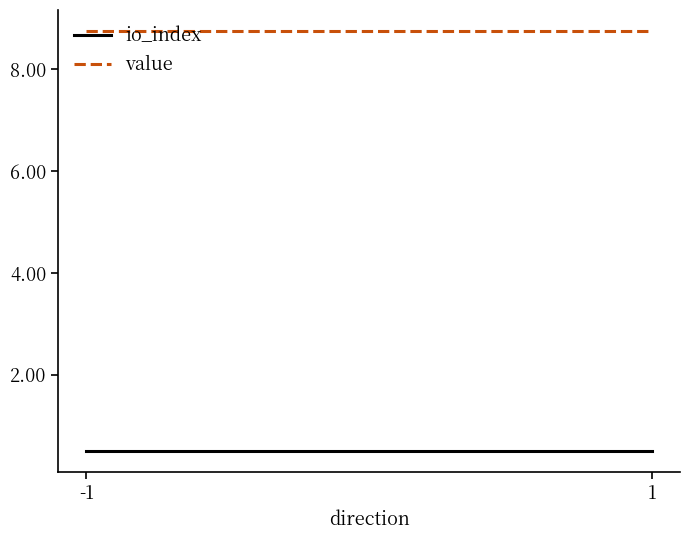

Reading right to left, what are all the values shown in this chart?

io_index: 0.5	0.5
value: 8.7	8.7